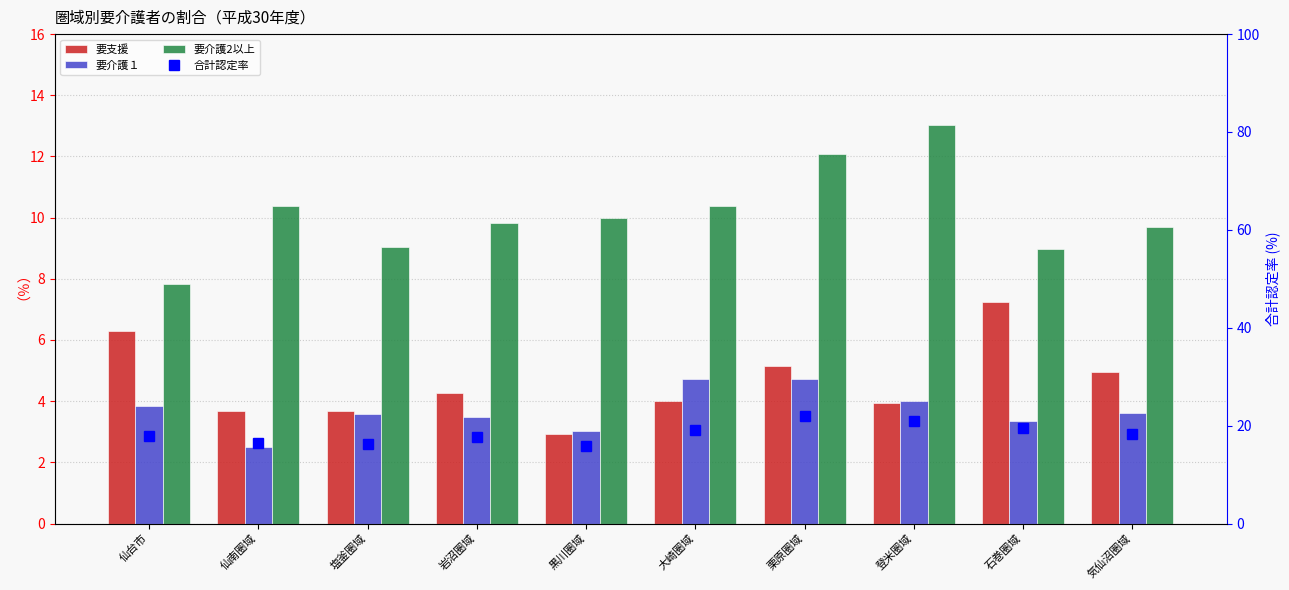

True or false: 要介護１ has a value of 2.5 at 仙南圏域.

True